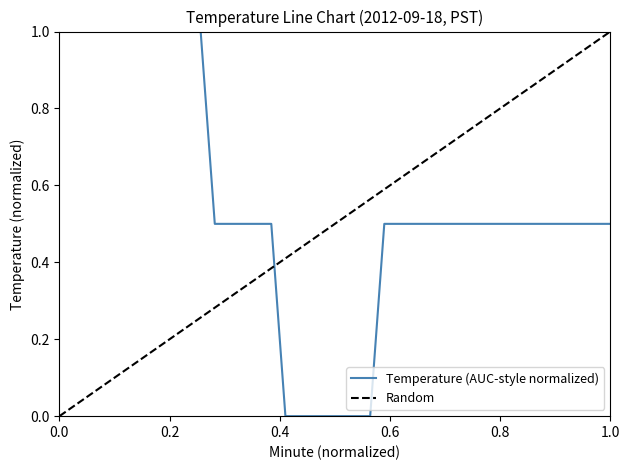

Reading left to right, transcribe all the data shown in this chart.

1.0	1.0	1.0	1.0	1.0	1.0	1.0	1.0	1.0	1.0	1.0	0.5	0.5	0.5	0.5	0.5	0.0	0.0	0.0	0.0	0.0	0.0	0.0	0.5	0.5	0.5	0.5	0.5	0.5	0.5	0.5	0.5	0.5	0.5	0.5	0.5	0.5	0.5	0.5	0.5